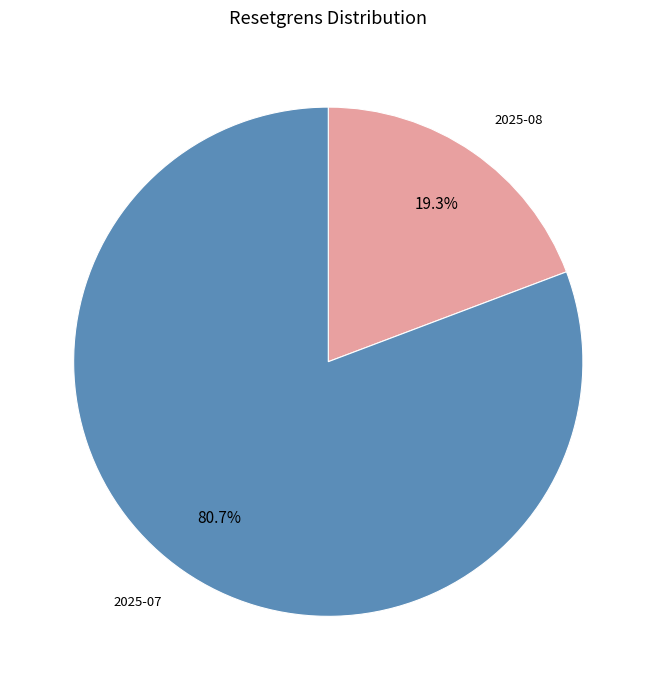

Is there any slice that represents more than half of the pie?

Yes